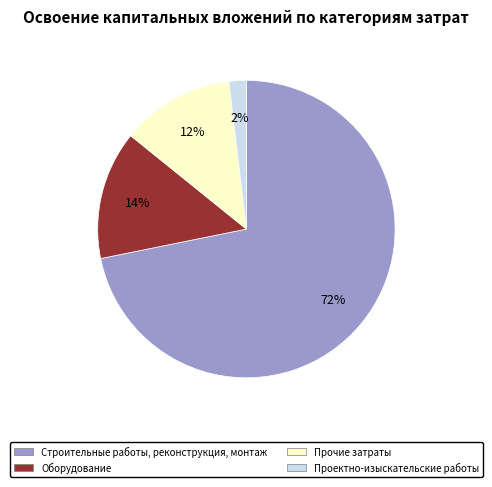

How many slices are in this pie chart?

4